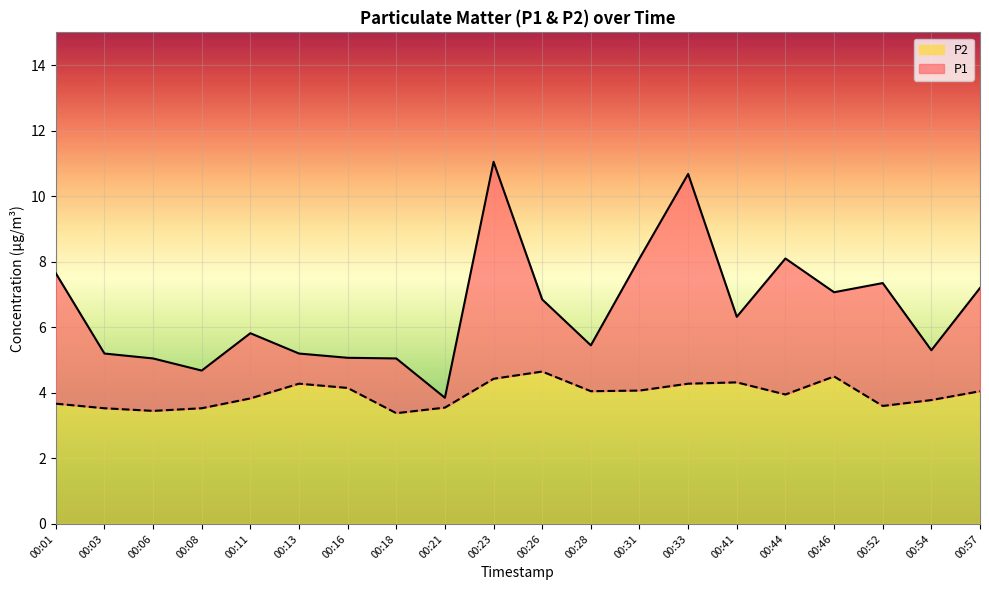

True or false: P2 and P1 intersect in this chart.

False